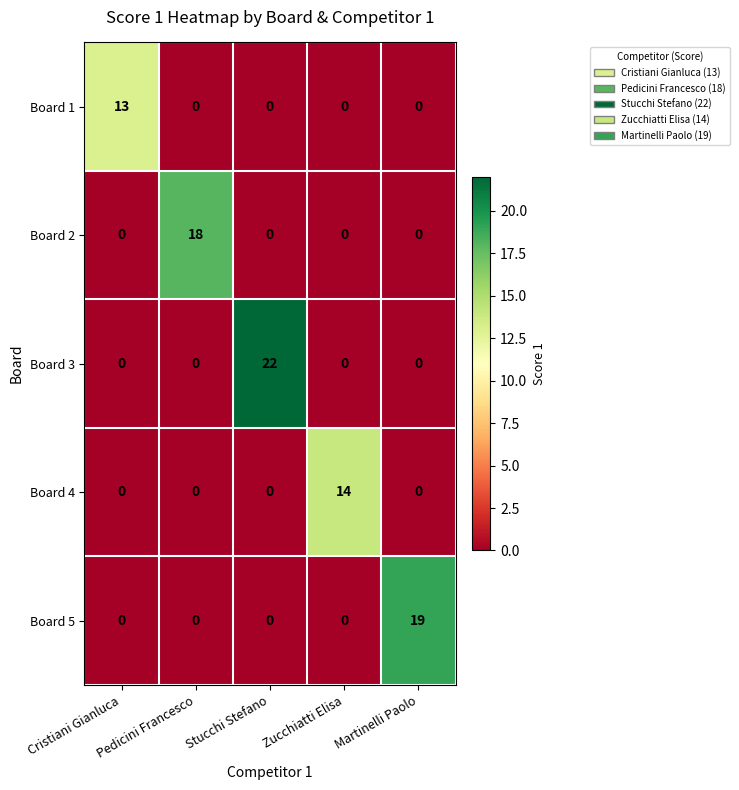

What is the maximum value shown in the chart?

22